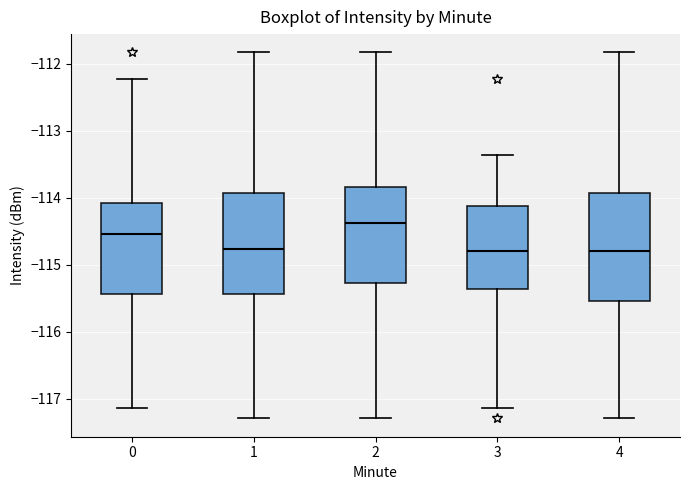

Reading left to right, read every box against the y-axis: the position of its median line, the range the box covers, and the ends of its whiskers. The values are not printed on the chart, so give them approximately, as read against the axis.

0: median -114.5, box -115.4 to -114.1, whiskers -117.1 to -112.2
1: median -114.8, box -115.4 to -113.9, whiskers -117.3 to -111.8
2: median -114.4, box -115.3 to -113.8, whiskers -117.3 to -111.8
3: median -114.8, box -115.4 to -114.1, whiskers -117.1 to -113.4
4: median -114.8, box -115.5 to -113.9, whiskers -117.3 to -111.8